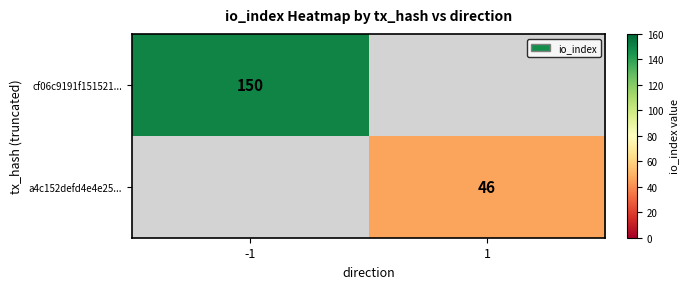

Is the value of cf06c9191f151521... at -1 greater than the value of a4c152defd4e4e25... at 1?

Yes